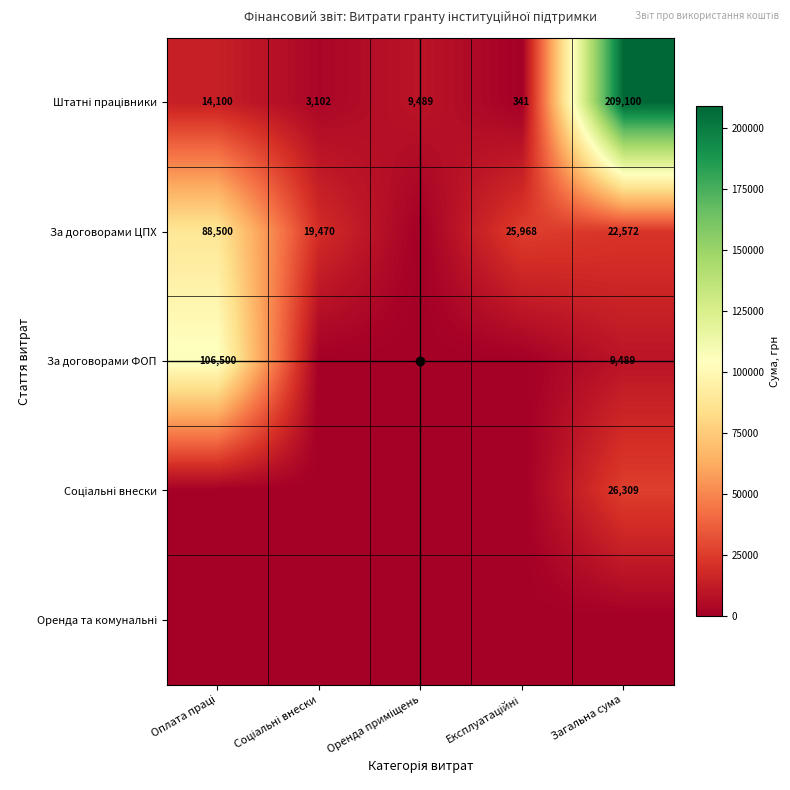

Rank the series by their maximum value, from highest to lowest.

Штатні працівники, За договорами ФОП, За договорами ЦПХ, Соціальні внески, Оренда та комунальні